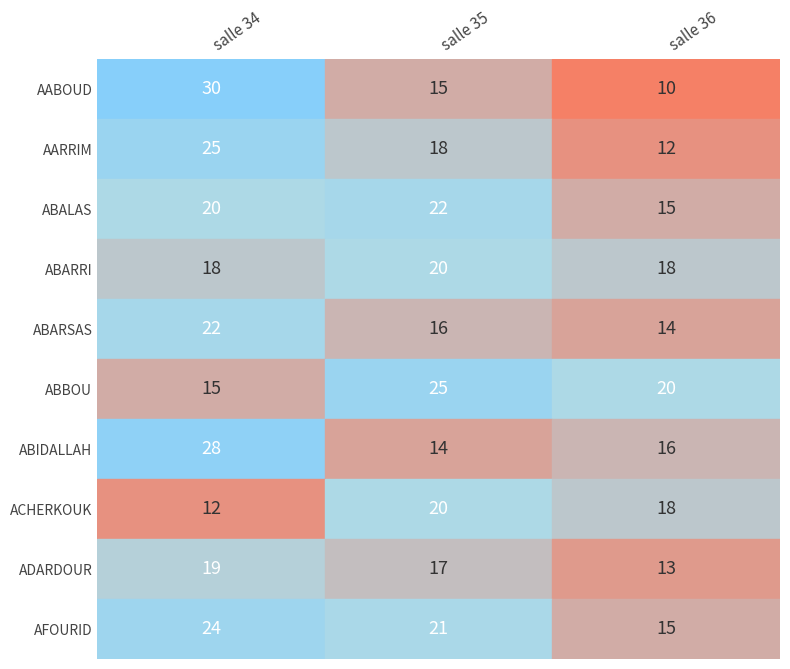

What is the approximate value of salle 34 at ABBOU, to the nearest 5?

15